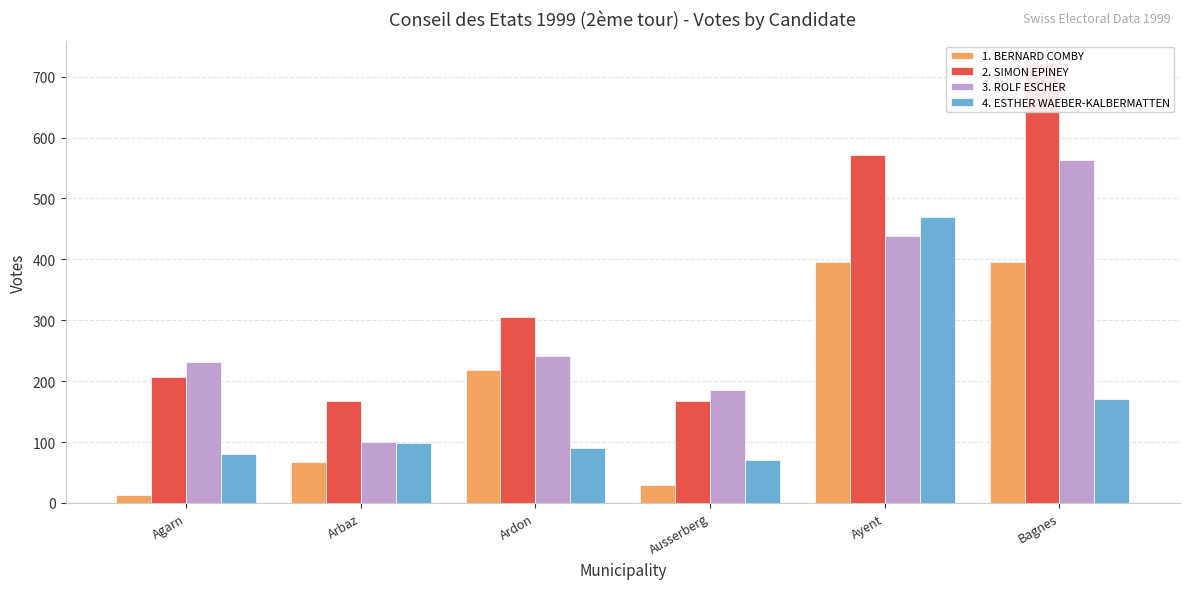

What is the difference between the 1. BERNARD COMBY values at Bagnes and Arbaz?

329